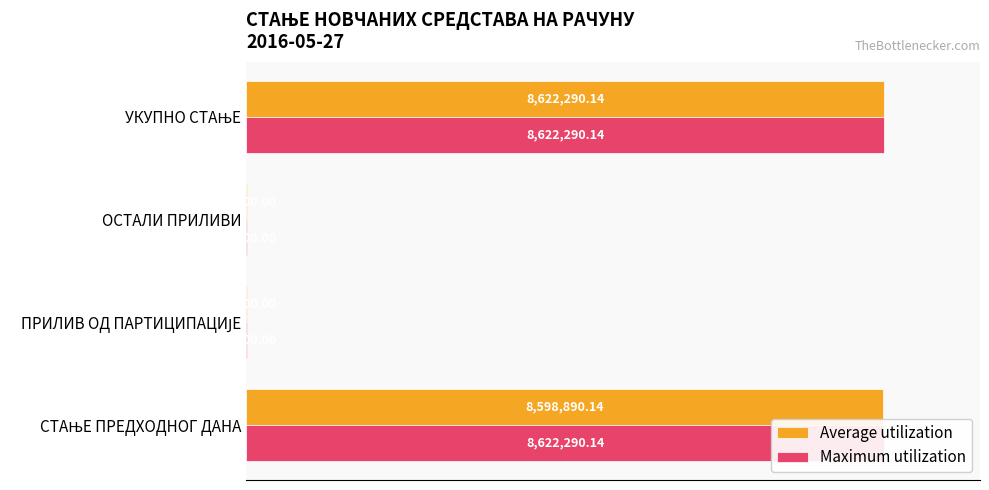

True or false: Maximum utilization has a value of 64.7 at УКУПНО СТАЊЕ.

False